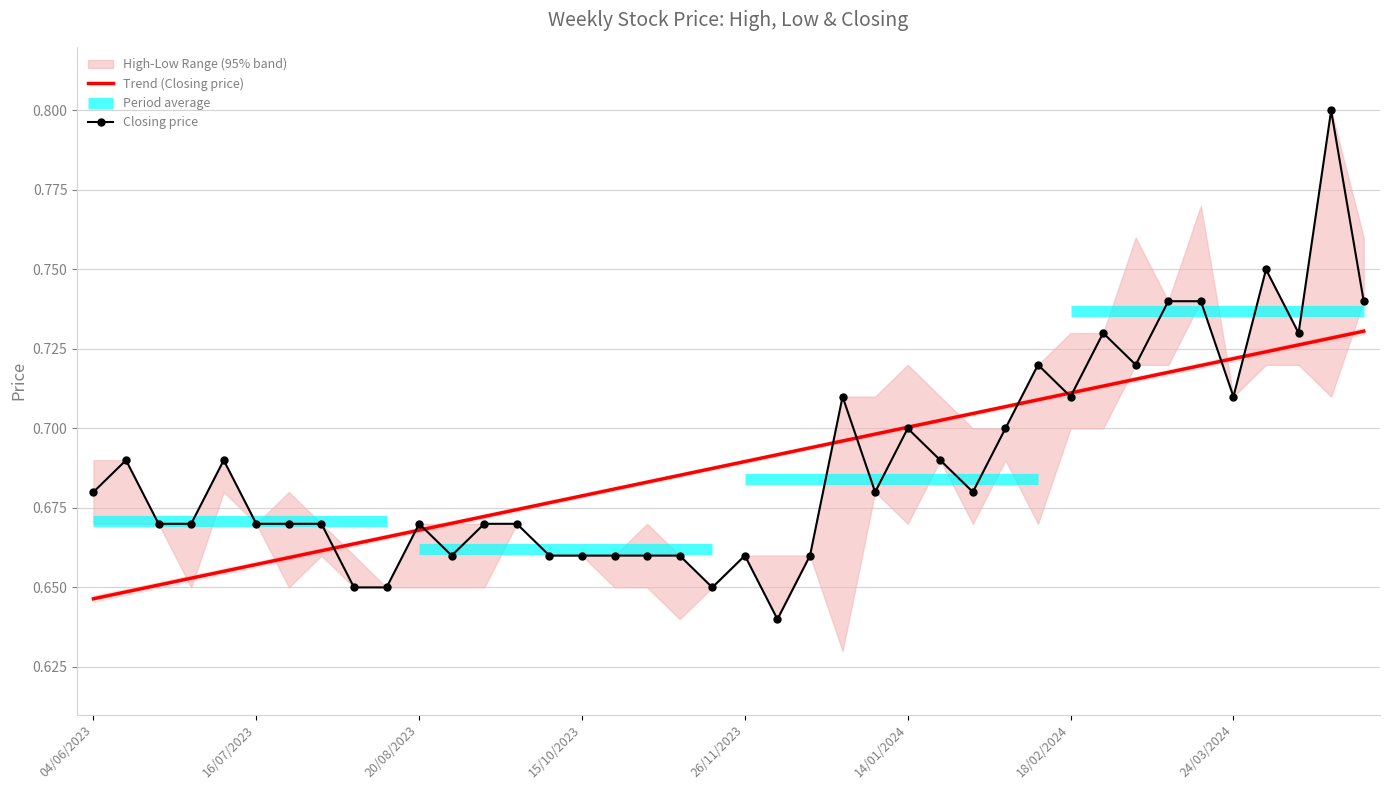

What is the value of the Closing price point at the 2nd from the left?

0.7